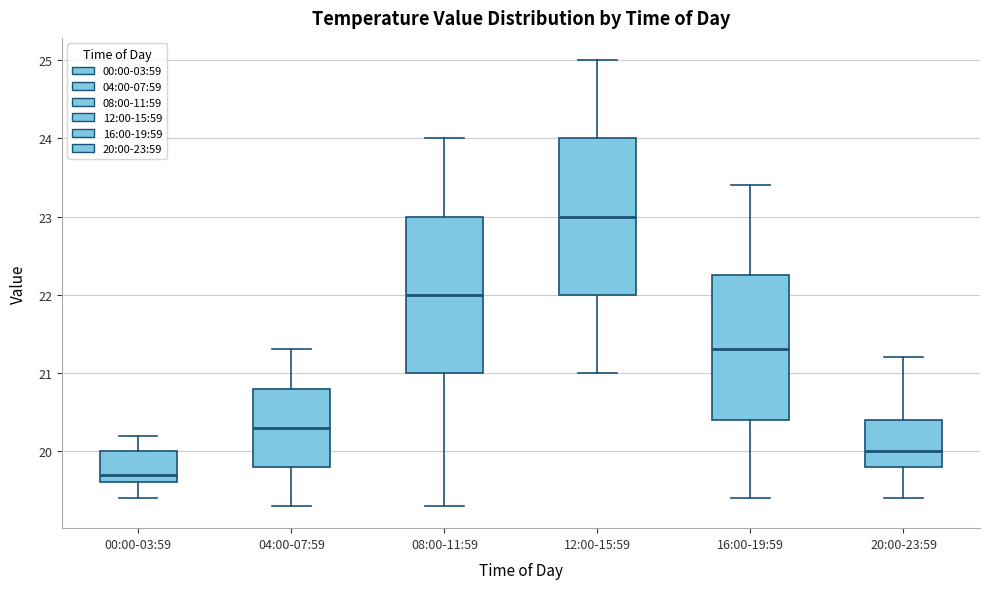

Where is the lower edge of the box for 00:00-03:59 on the y-axis? The values are not printed on the chart, so give them approximately, as read against the axis.

19.6